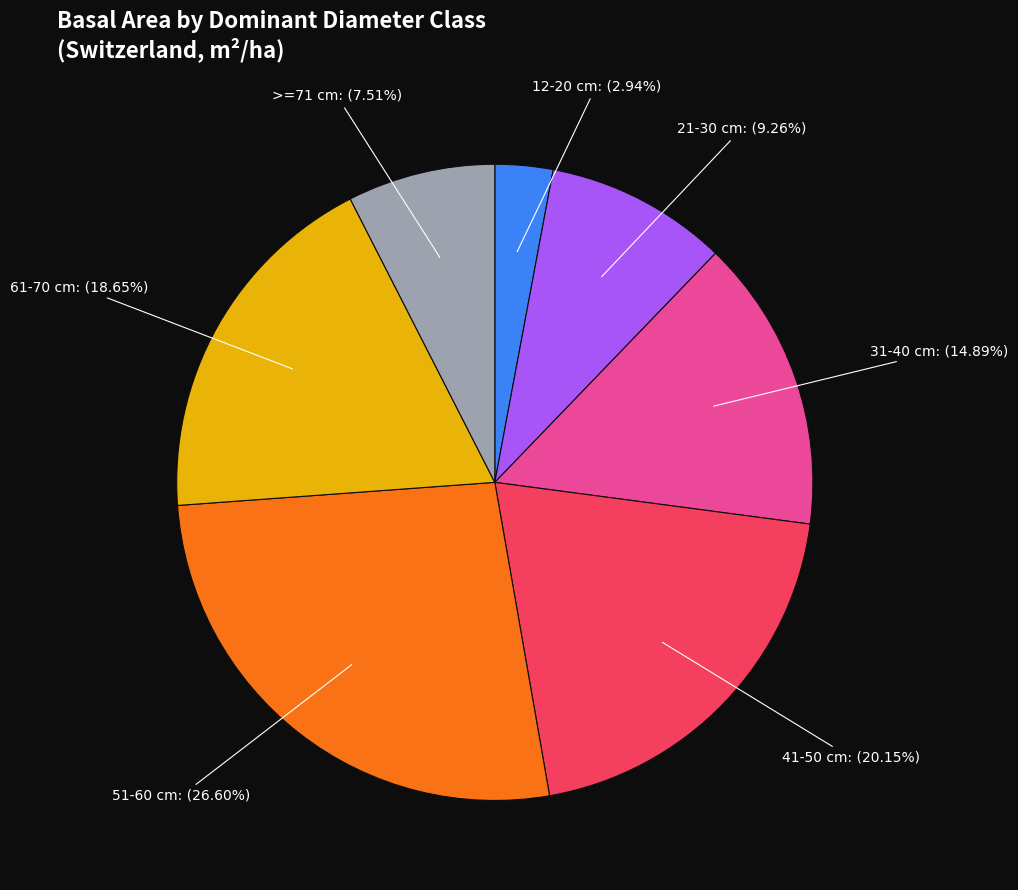

Rank the categories by value from lowest to highest.

12-20 cm, >=71 cm, 21-30 cm, 31-40 cm, 61-70 cm, 41-50 cm, 51-60 cm